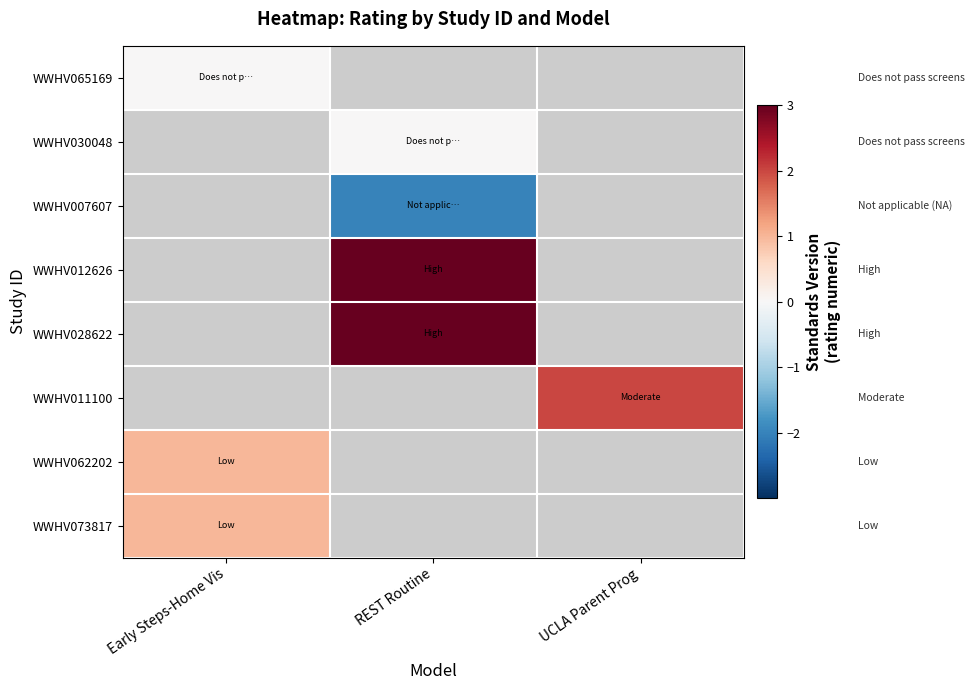

True or false: WWHV030048 has a value of 0.0 at REST Routine.

True